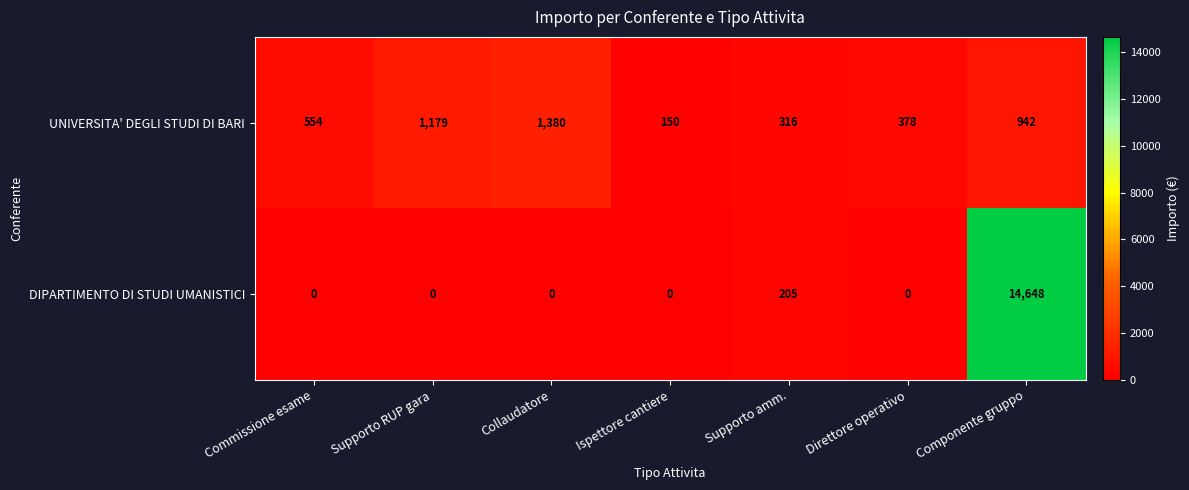

What is the difference between the second highest and second lowest values in the DIPARTIMENTO DI STUDI UMANISTICI series?

205